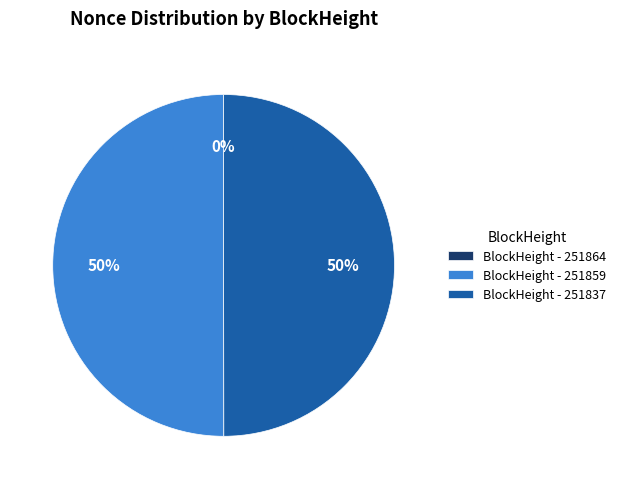

The BlockHeight - 251837 slice represents 50% of the pie. True or false?

True